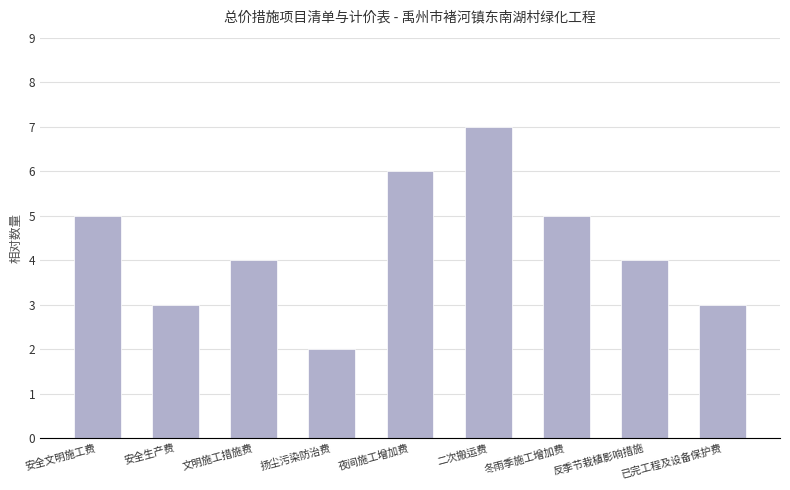

The chart shows a value of 2 at 扬尘污染防治费. True or false?

True